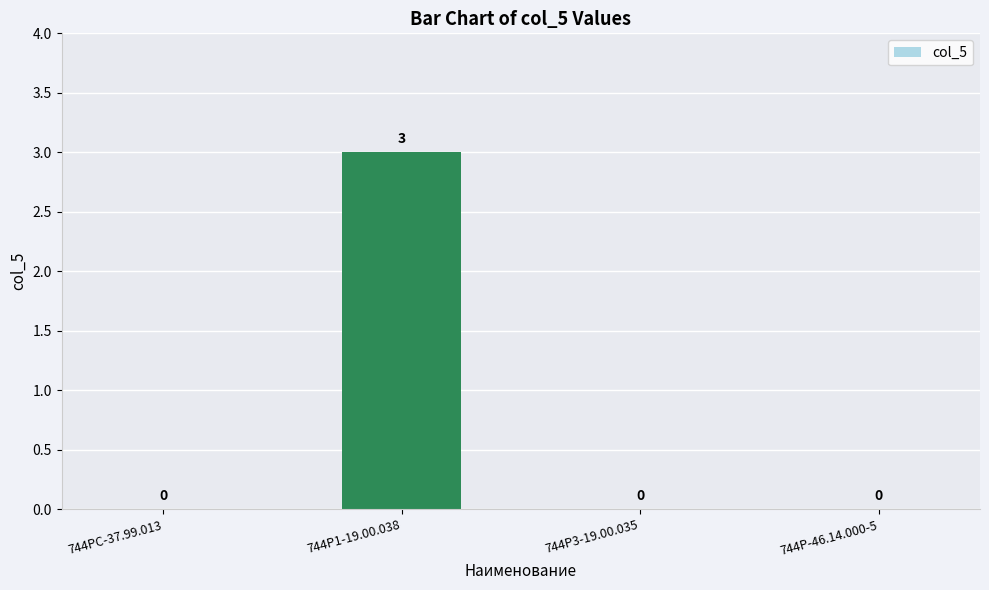

How many values are between 0 and 3?

4